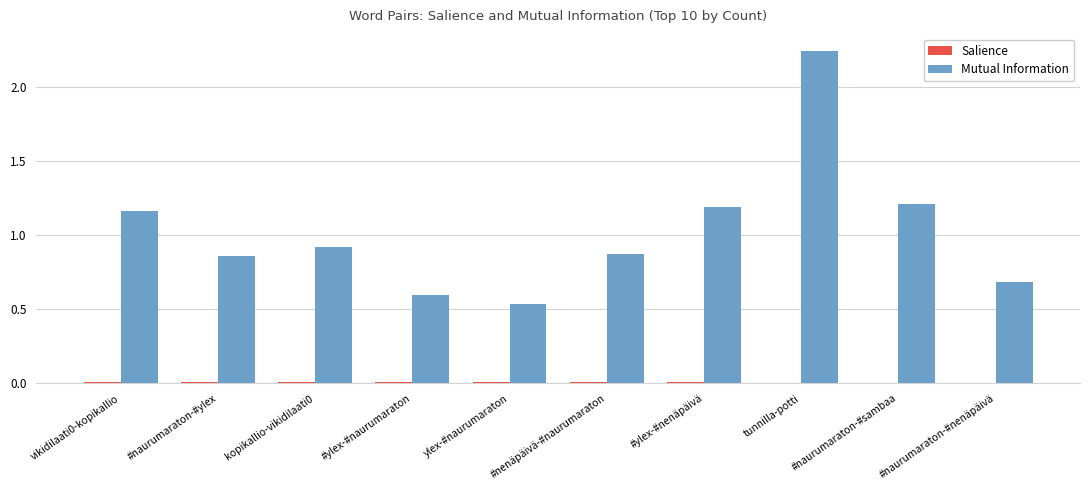

Which series changed the most between #naurumaraton-#ylex and ylex-#naurumaraton?

Mutual Information